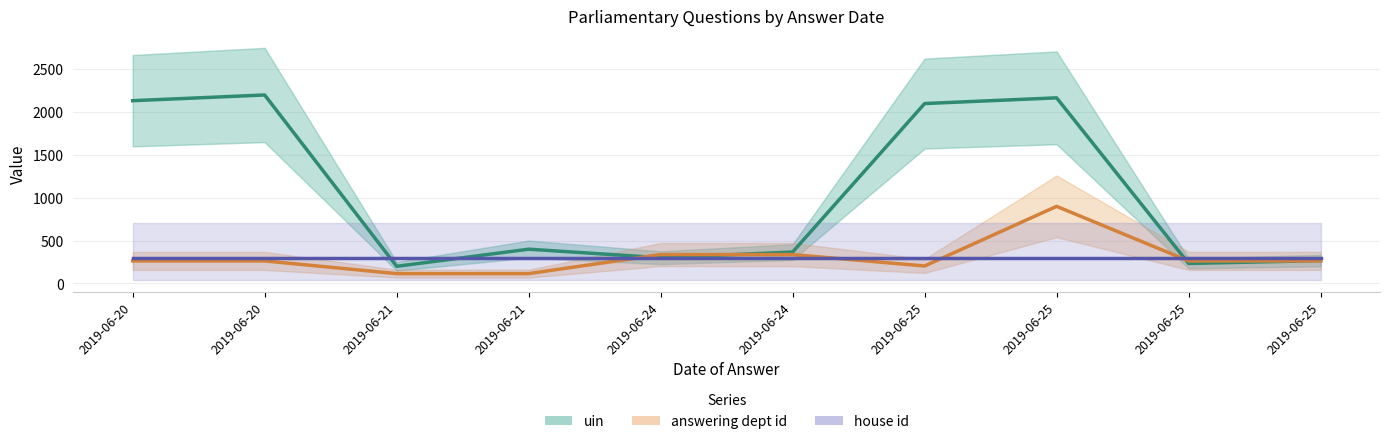

What is the maximum value for house id?

300.0